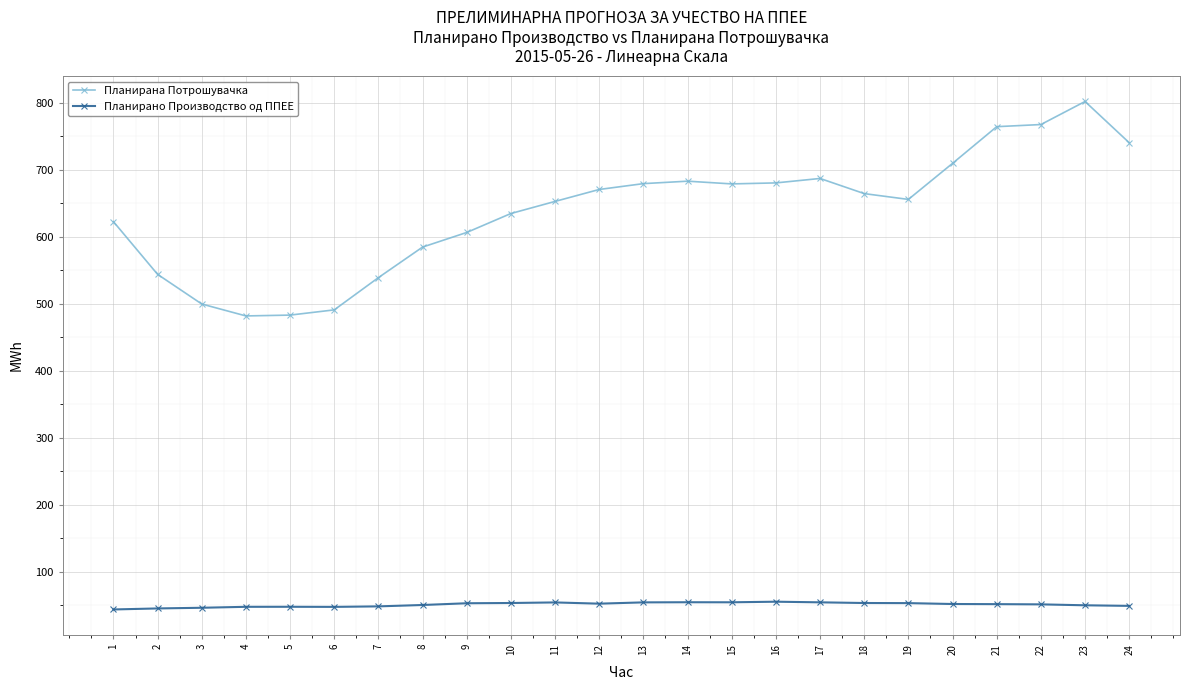

What is the total value across all series at 21?

816.2